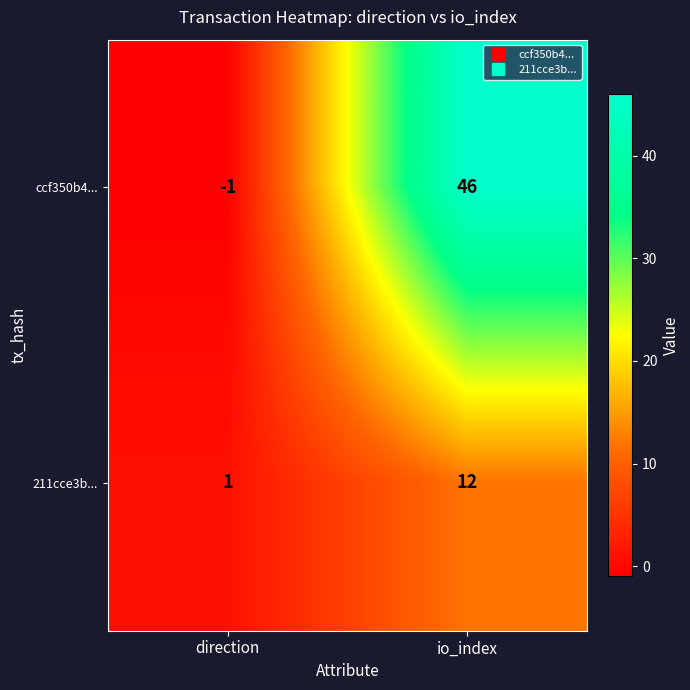

True or false: 211cce3b... has a value of 12 at io_index.

True